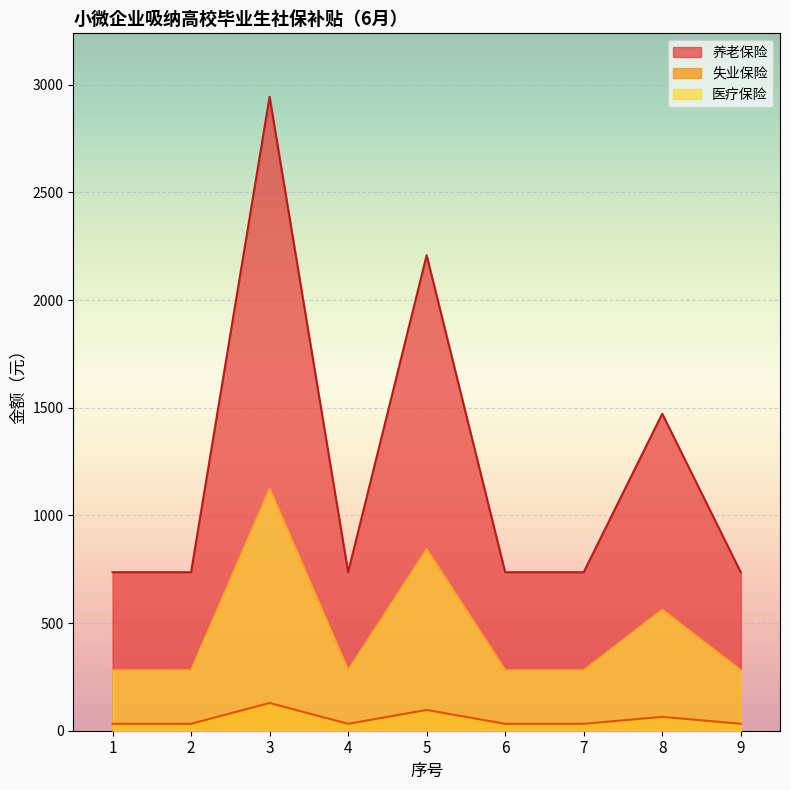

Reading right to left, transcribe all the data shown in this chart.

养老保险: 736.0	1472.0	736.0	736.0	2208.0	736.0	2944.0	736.0	736.0
失业保险: 32.2	64.4	32.2	32.2	96.6	32.2	128.8	32.2	32.2
医疗保险: 280.6	561.2	280.6	280.6	841.8	280.6	1122.4	280.6	280.6